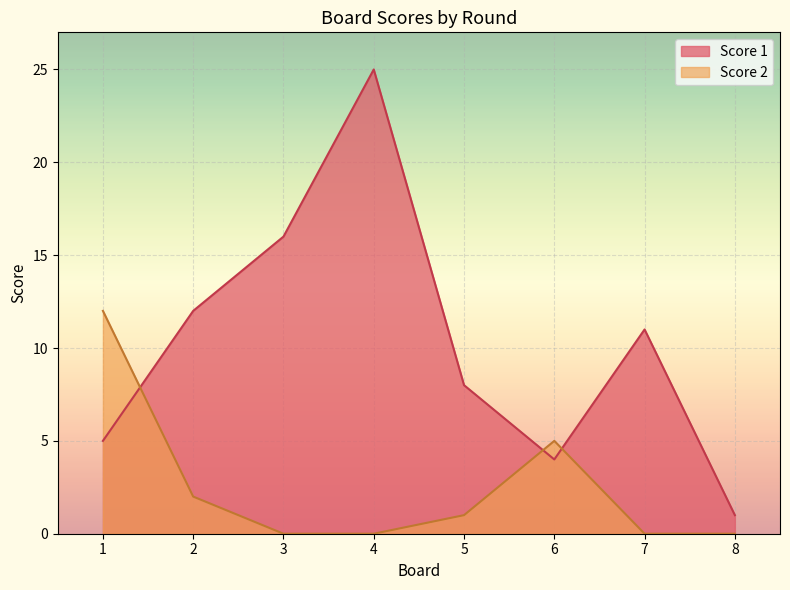

Rank the series at 1 from lowest to highest value.

Score 1, Score 2